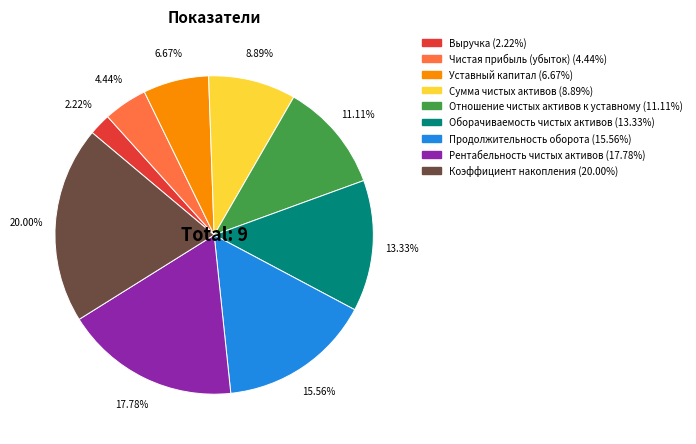

What percentage do Выручка and Коэффициент накопления together represent?

22.2%